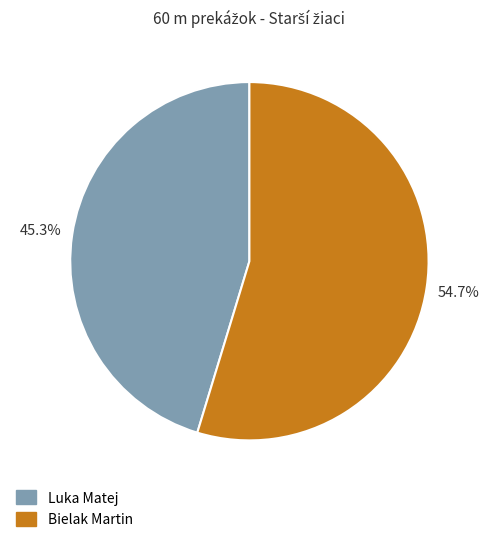

Which category has the biggest portion of the pie?

Bielak Martin